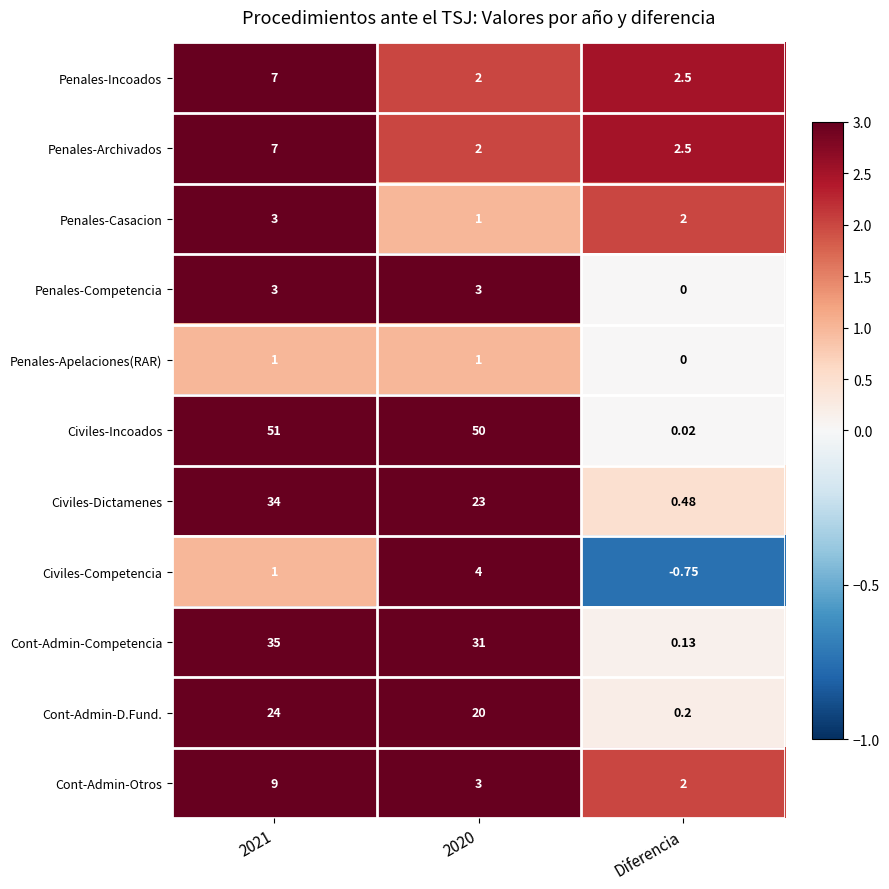

Which series changed the most between 2021 and Diferencia?

Civiles-Incoados